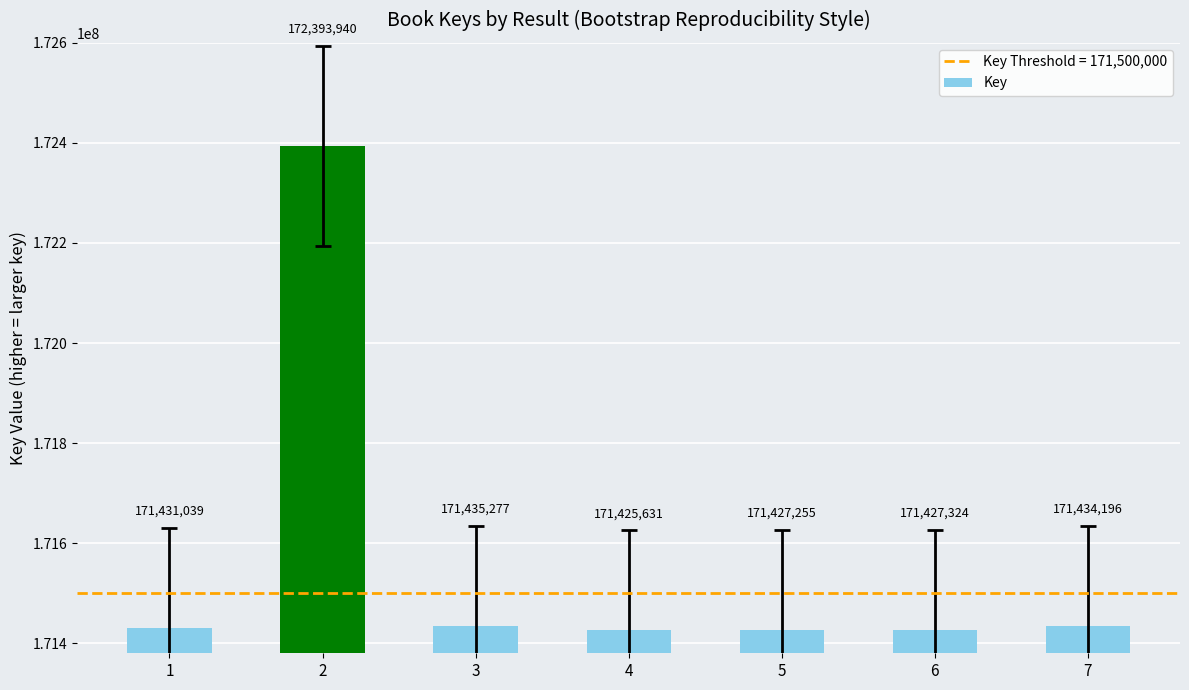

Reading left to right, list all the values displayed in this chart.

171431039	172393940	171435277	171425631	171427255	171427324	171434196